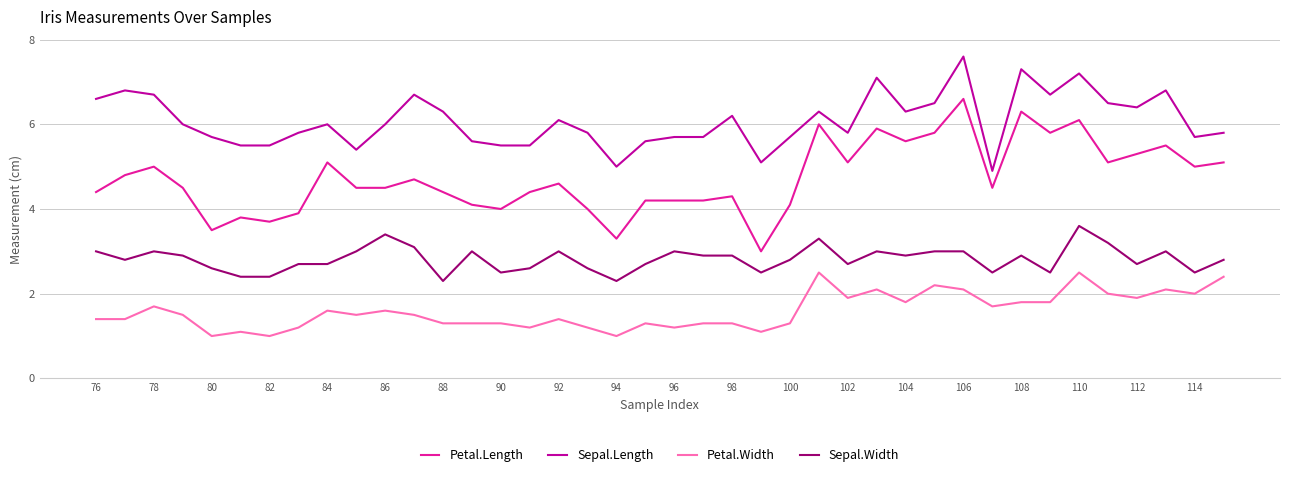

List the series in order of their overall mean, lowest first.

Petal.Width, Sepal.Width, Petal.Length, Sepal.Length